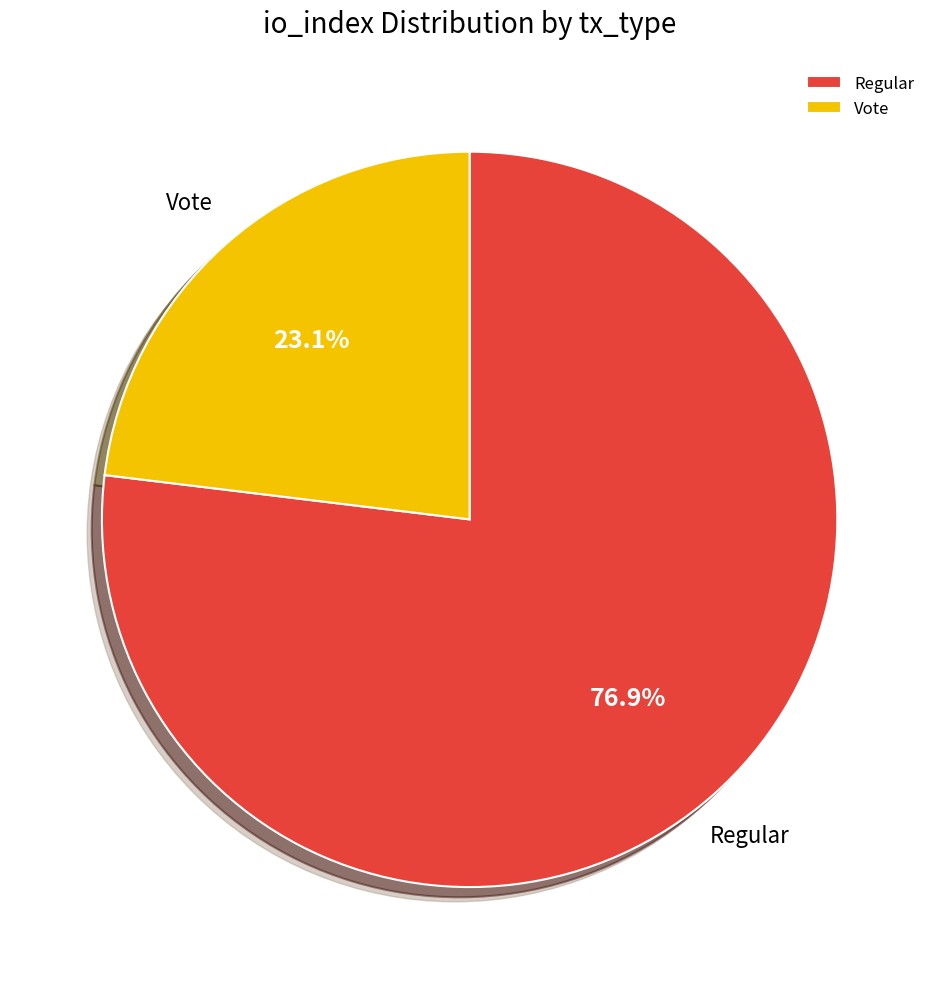

What is the largest slice in the pie chart?

Regular